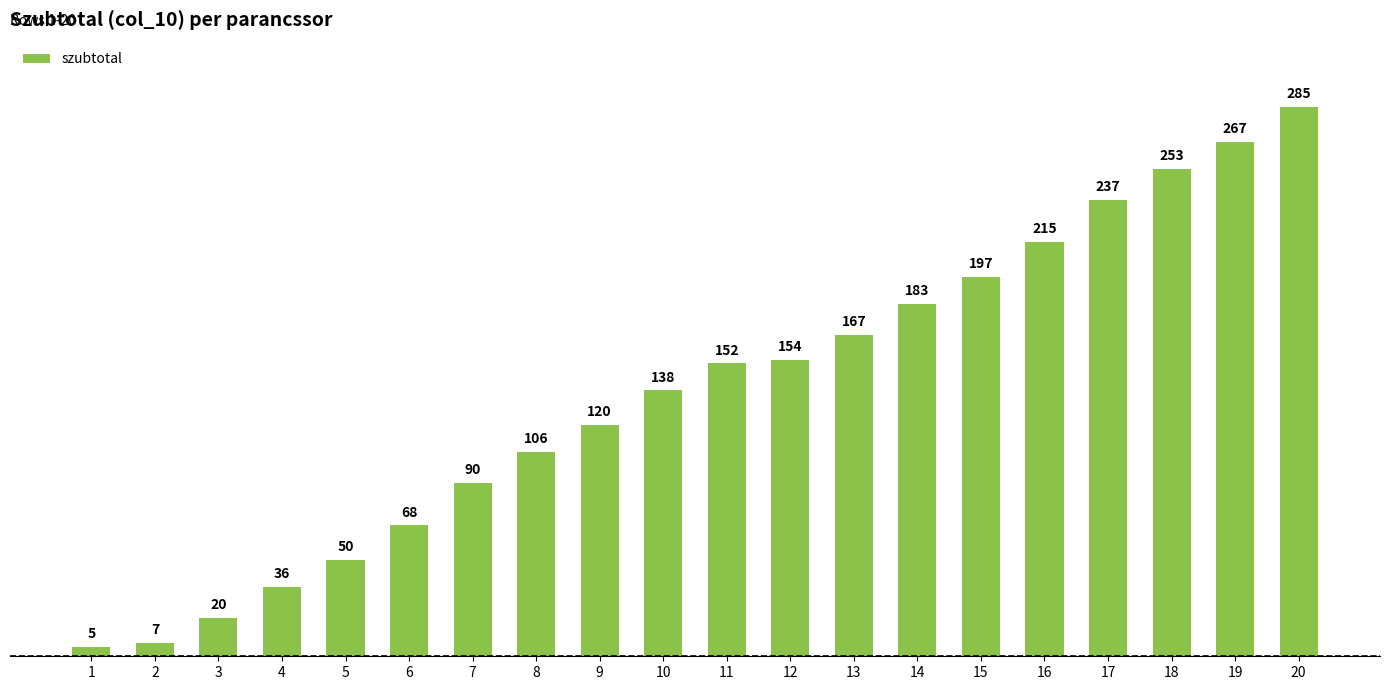

What is the value of the 13th bar from the left?

167